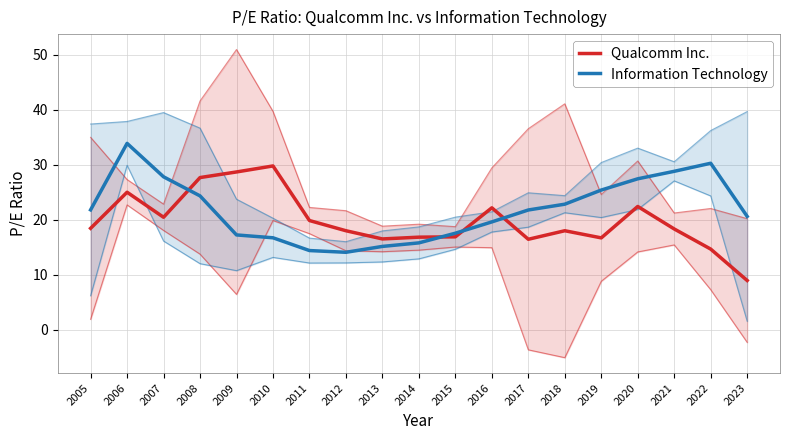

Where is the first local maximum for Information Technology?

2006